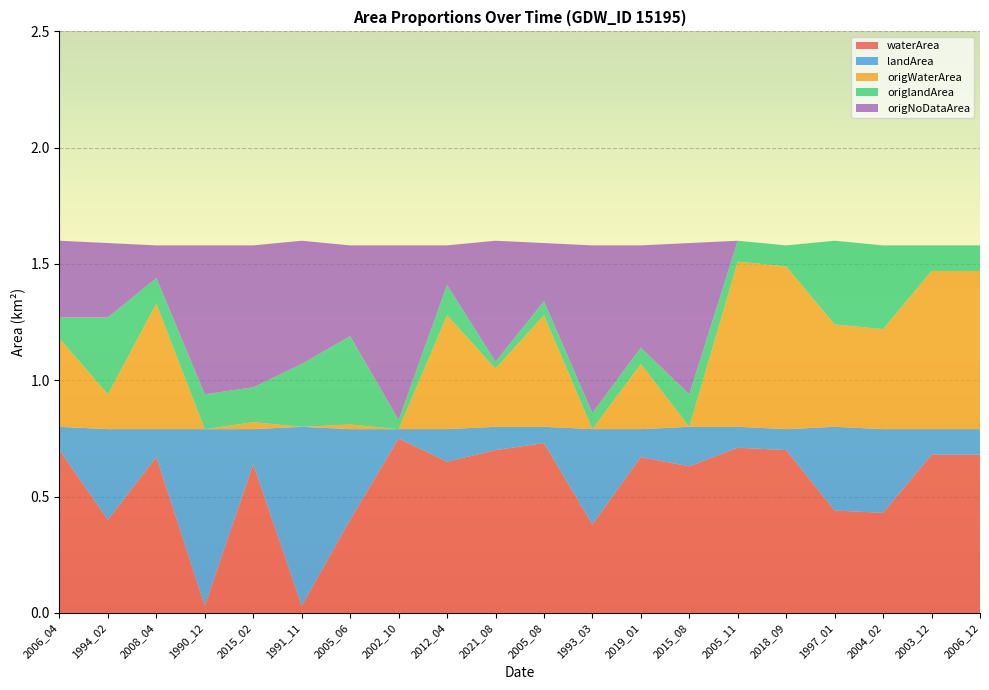

What is the total value across all series at 2012_04?

1.6